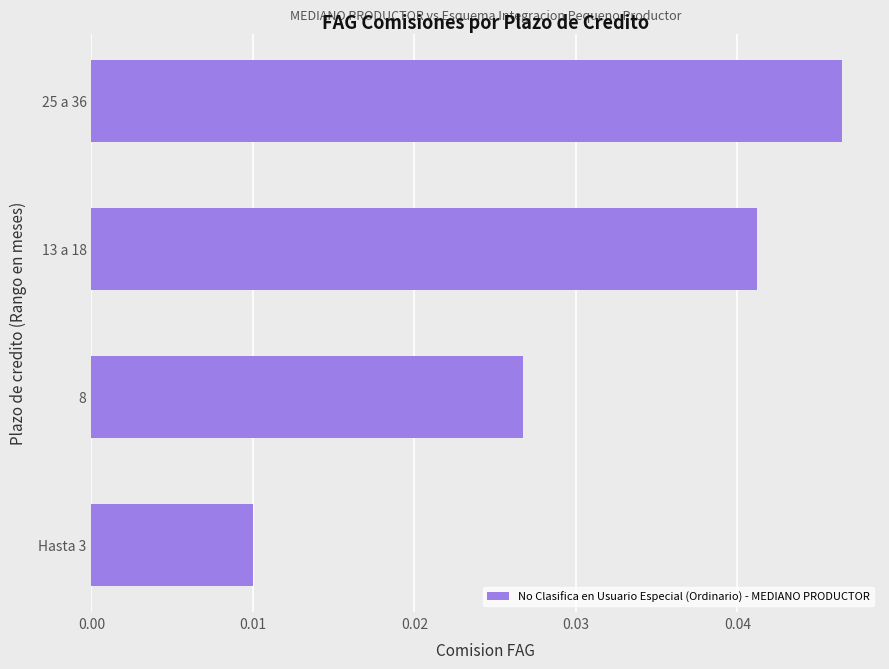

At which category does the chart reach its peak across all series?

25 a 36